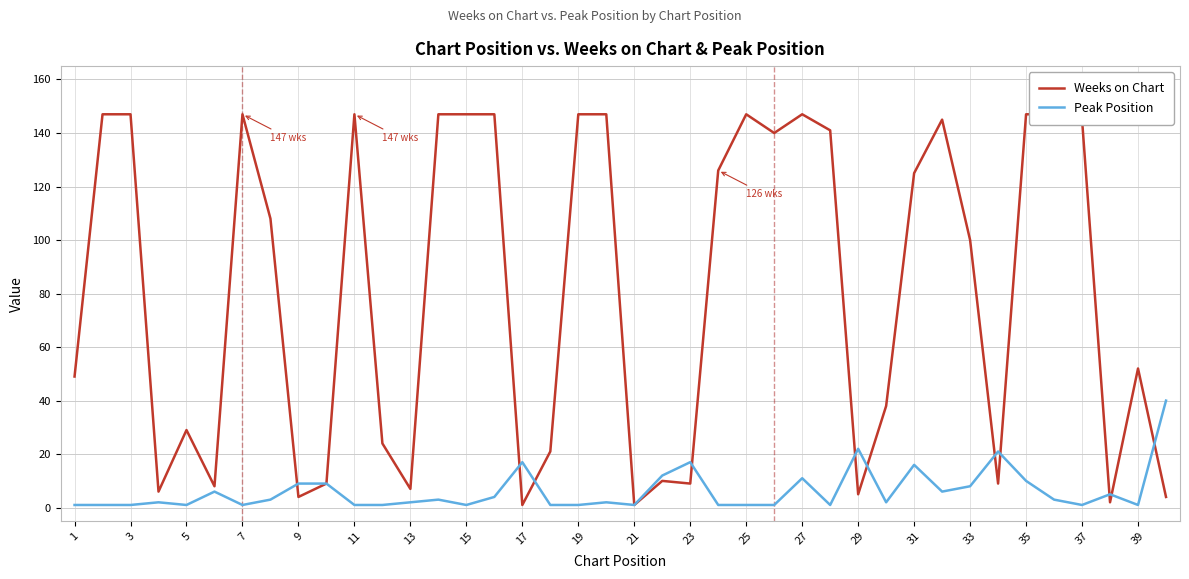

Which series ends up on top after the final intersection of Weeks on Chart and Peak Position?

Peak Position